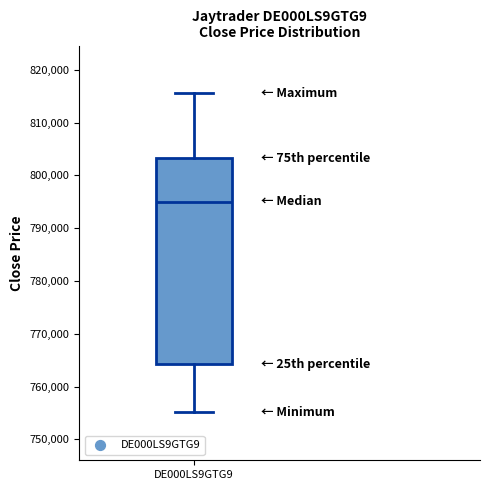

Transcribe this box plot: give where the median line is, the range the box spans, and where the two whiskers end, as read against the y-axis. The values are not printed on the chart, so give them approximately, as read against the axis.

median 795000, box 764000 to 803000, whiskers 755000 to 816000